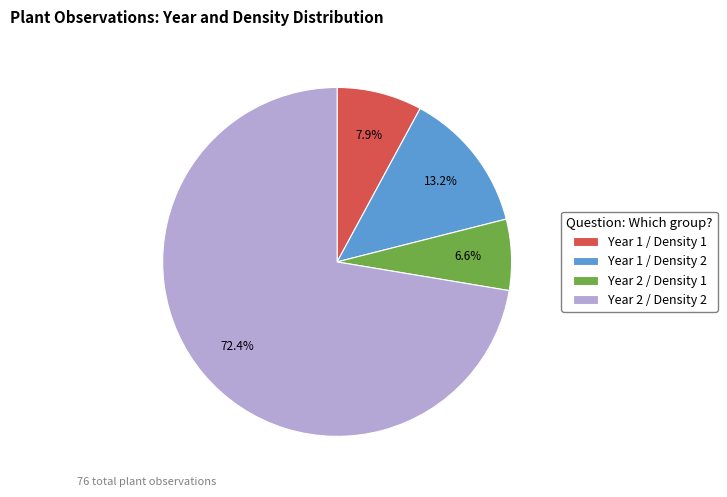

Do Year 2 / Density 2 and Year 1 / Density 2 together represent more than half of the pie?

Yes